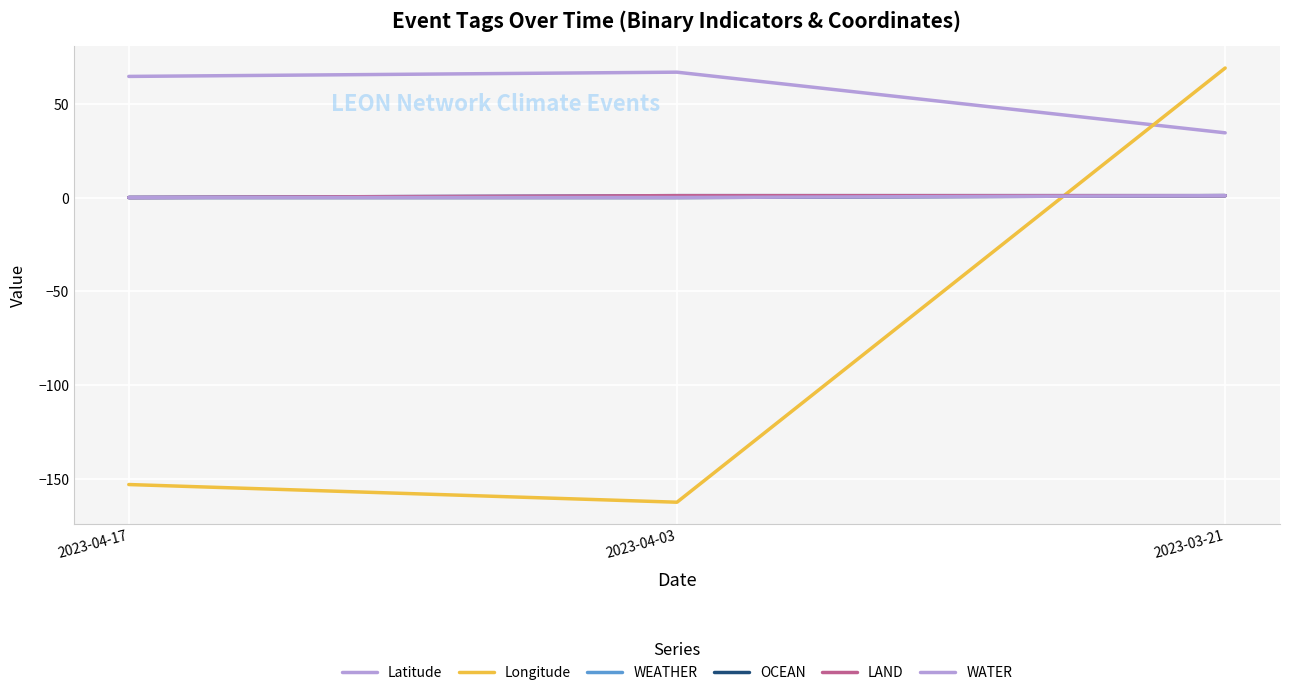

Which series has the widest spread of values?

Longitude